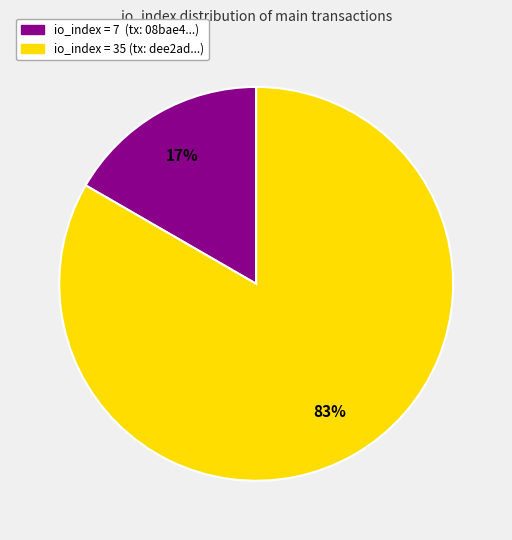

To the nearest percent, what is the average slice percentage?

50%